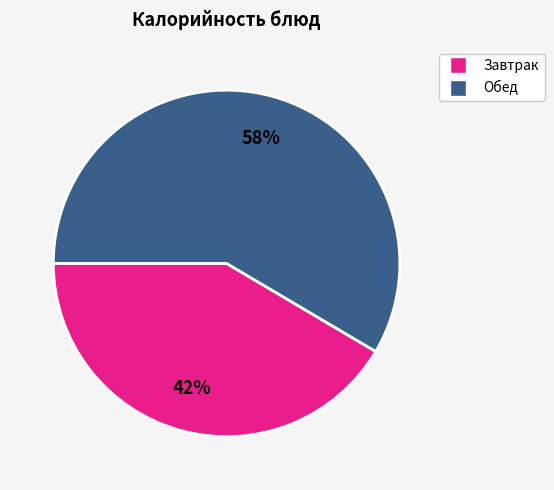

To the nearest percent, what percentage of the pie is Обед?

58%